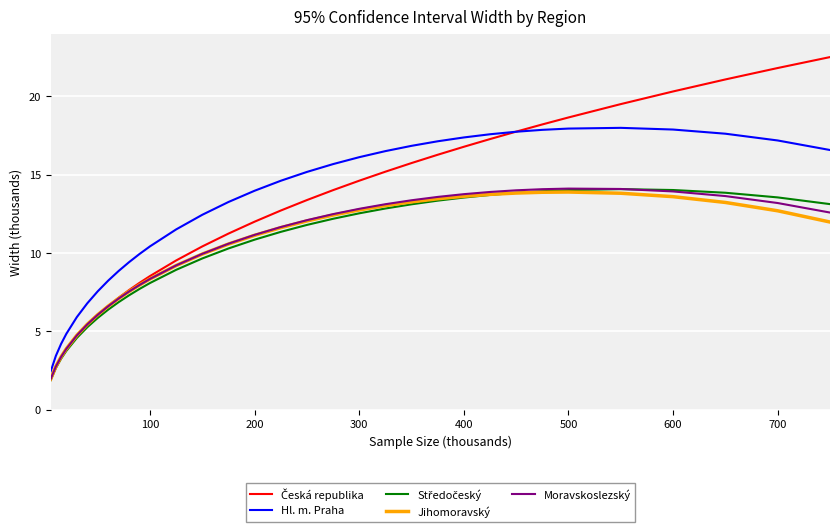

True or false: Moravskoslezský and Hl. m. Praha cross at least once.

False